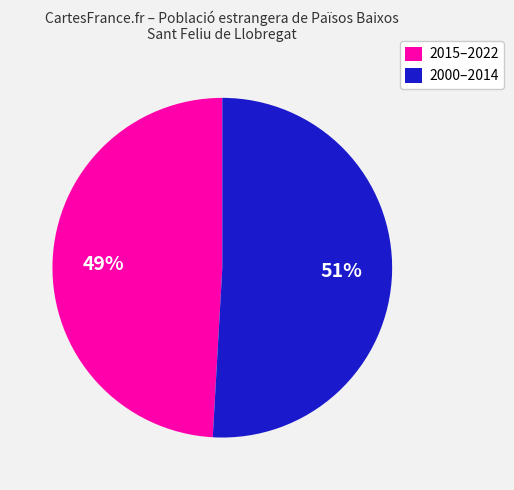

Count the number of slices in the pie.

2